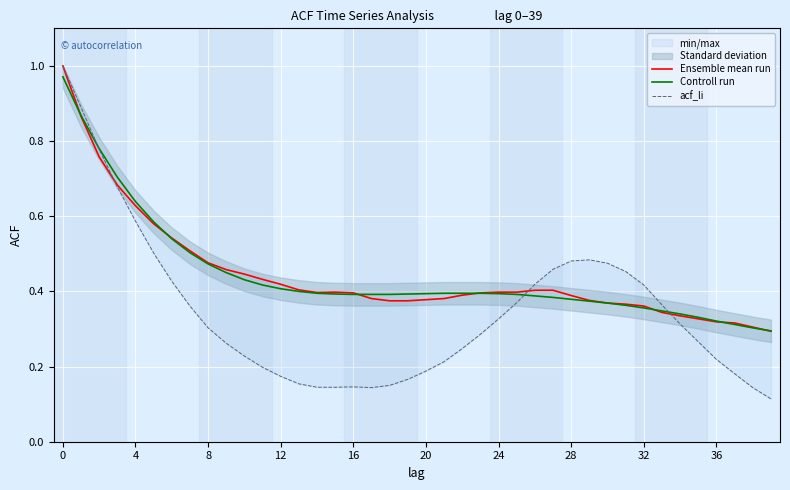

In Ensemble mean run, how many points are lower than both neighbors (excluding endpoints)?

1